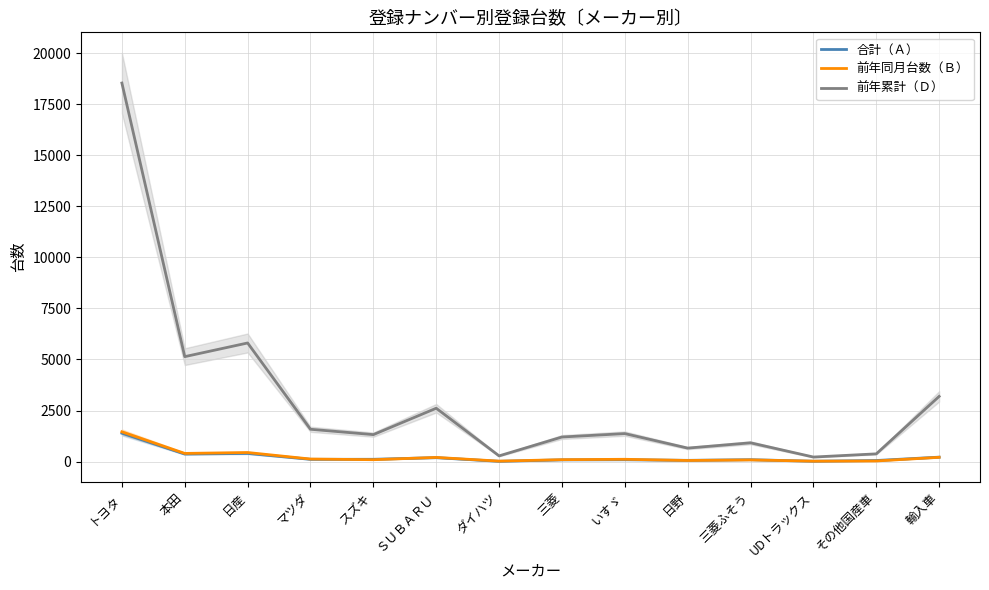

List the series in order of their peak value, highest first.

前年累計（Ｄ）, 前年同月台数（Ｂ）, 合計（Ａ）